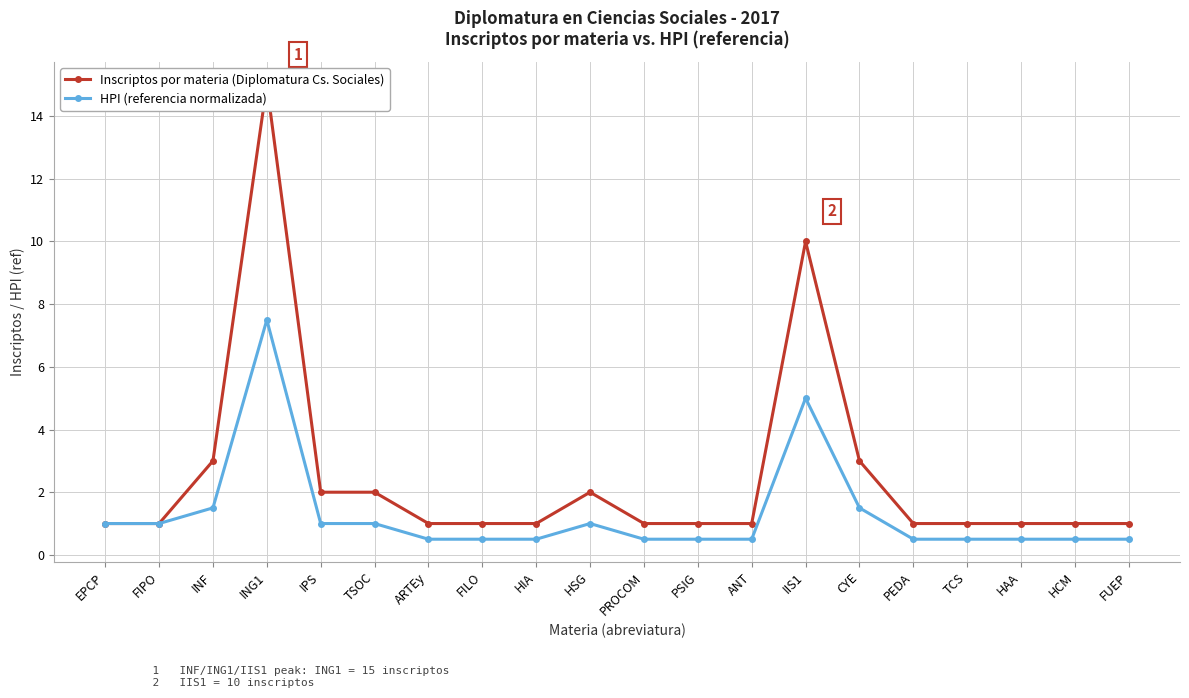

Which series has the largest range (max minus min)?

Inscriptos por materia (Diplomatura Cs. Sociales)